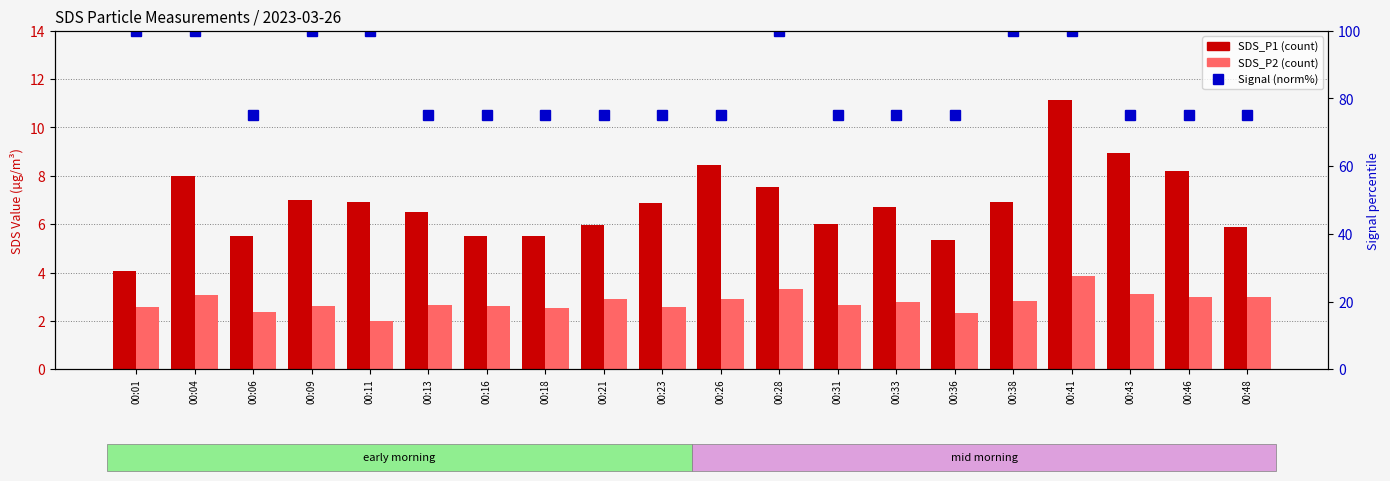

What is the value of the Signal (norm%) bar at the 17th from the left?

100.0